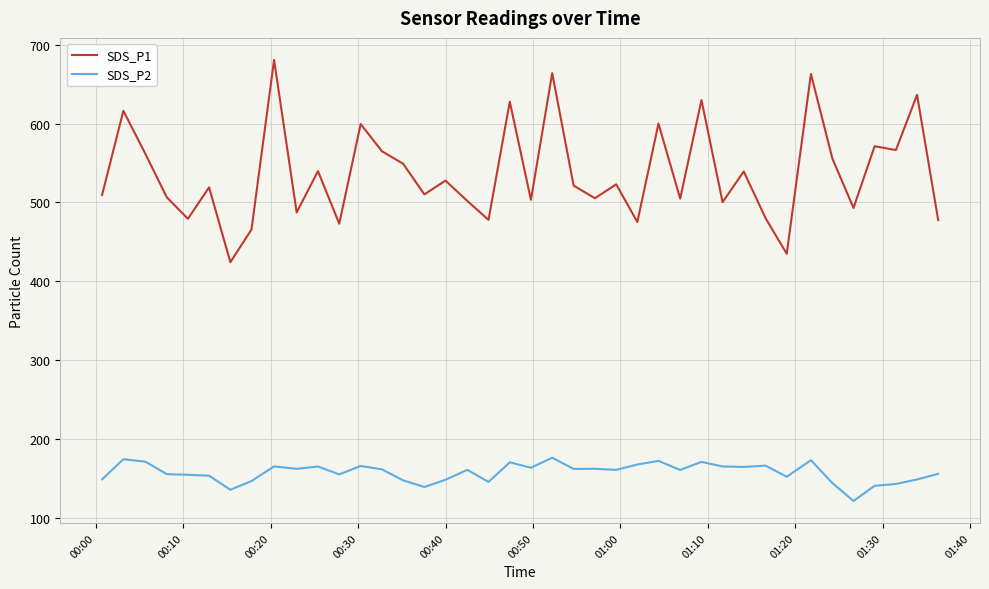

Rank the series by their maximum value, from highest to lowest.

SDS_P1, SDS_P2